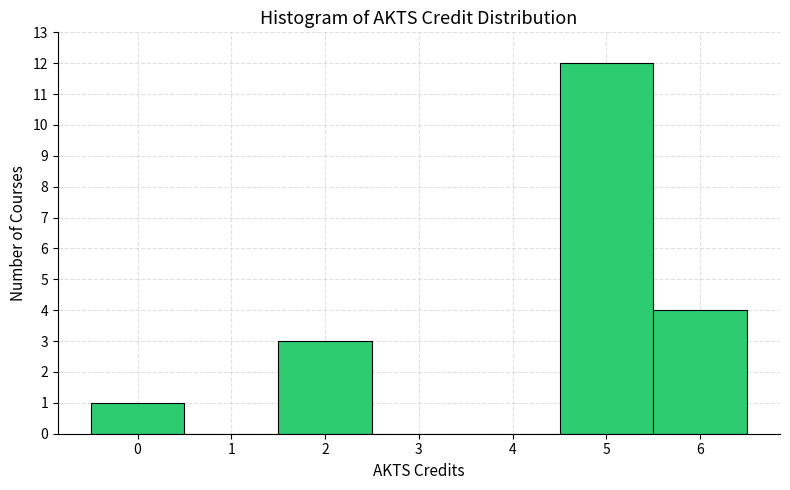

How tall is the bar that spans 4.5 to 5.5 on the x-axis? The values are not printed on the chart, so give them approximately, as read against the axis.

12